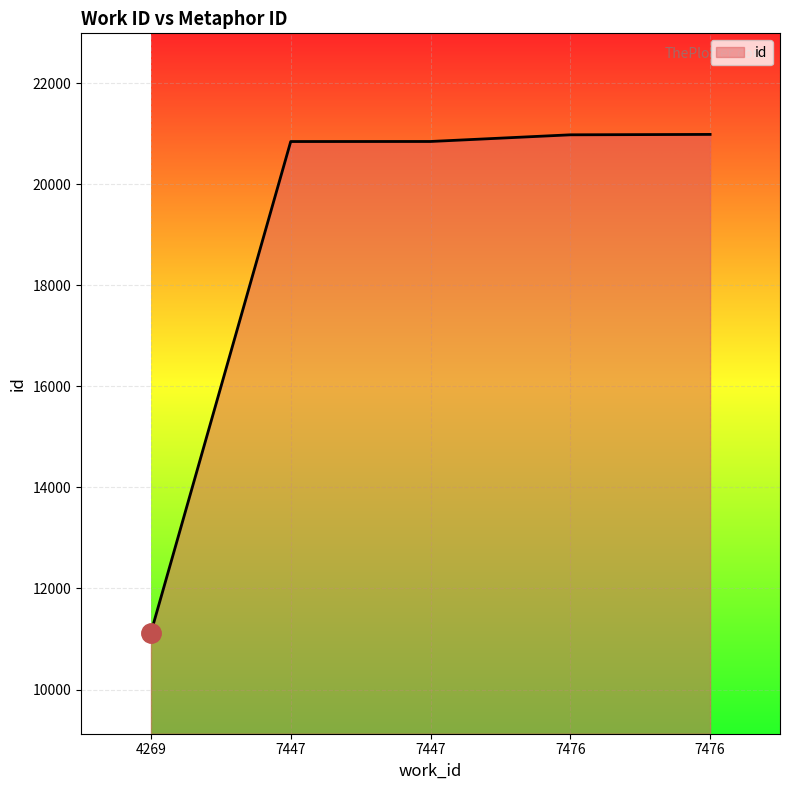

Does the chart display data point markers on the line(s)?

No